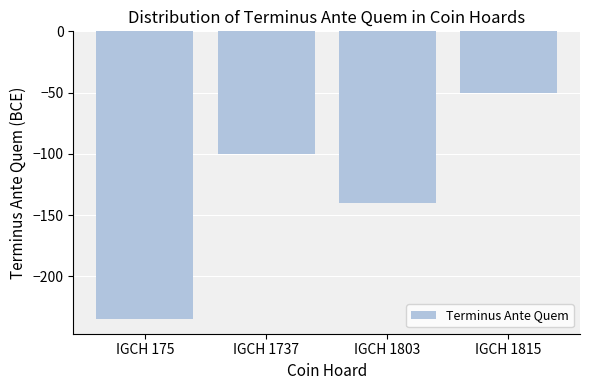

Is it true that the value at IGCH 175 is -361?

False